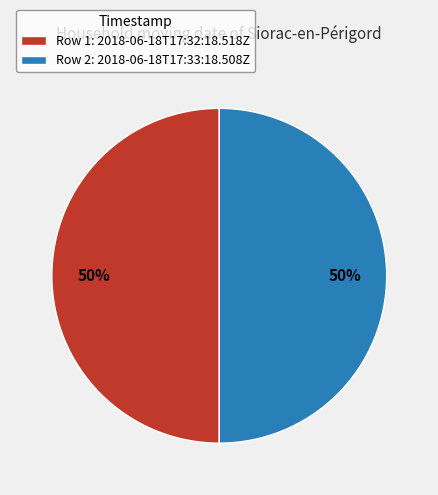

Is it true that Row 2: 2018-06-18T17:33:18.508Z is 59% of the pie?

False